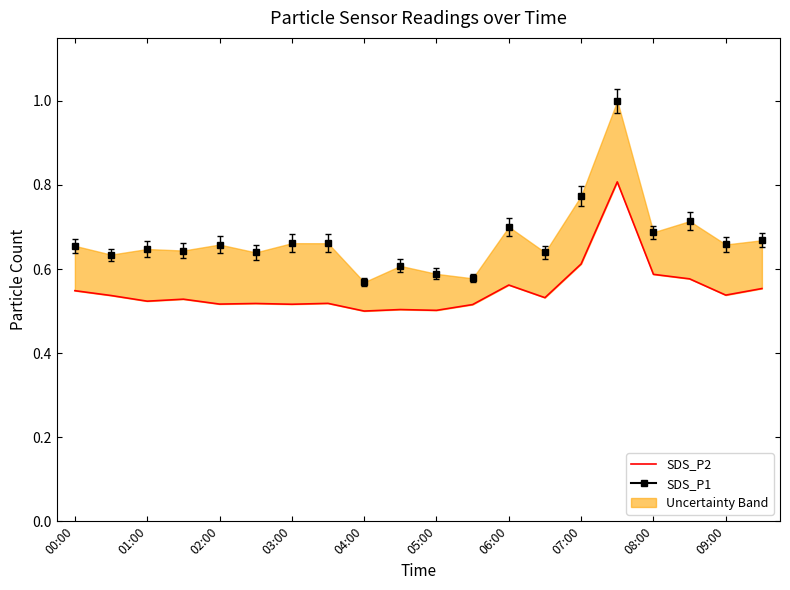

What is the difference between the second highest and second lowest values?

0.1